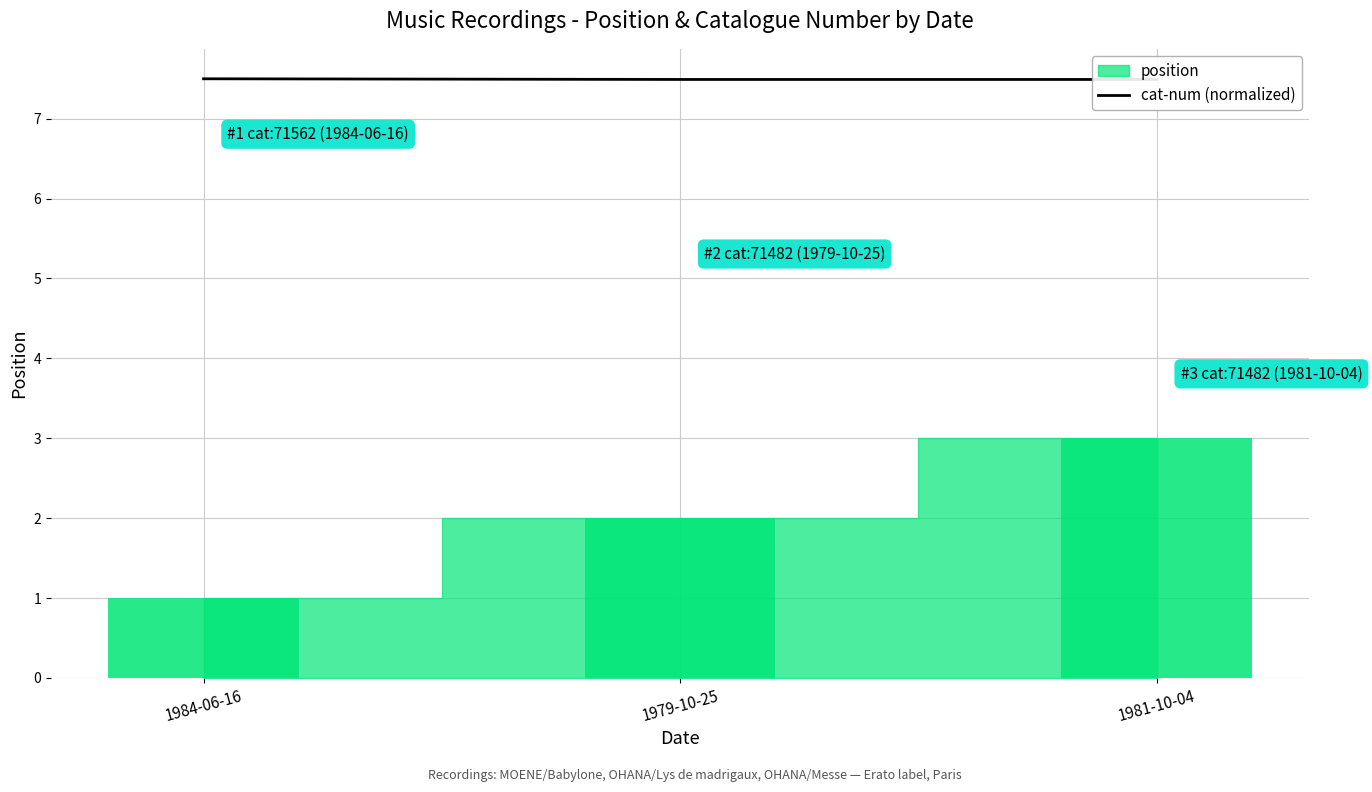

The chart shows a value of 7.5 at 1984-06-16. True or false?

True